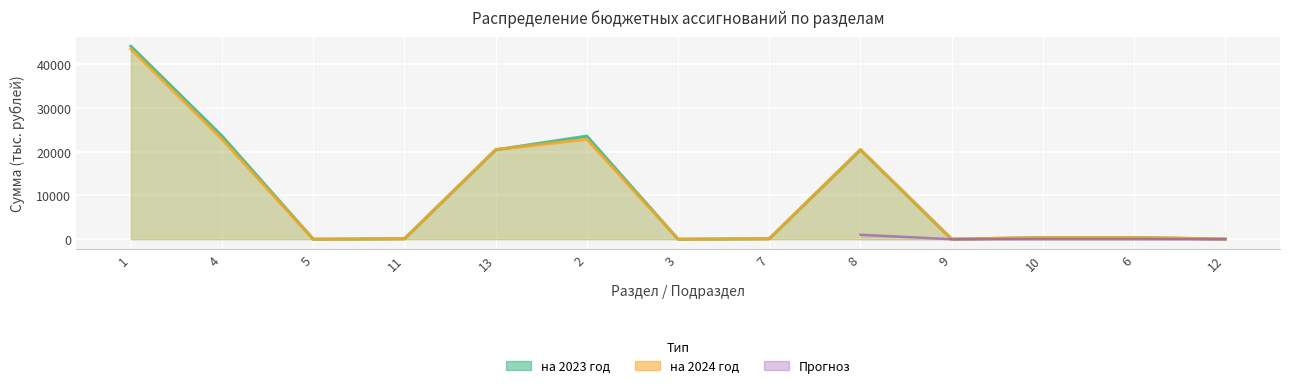

Is it true that на 2024 год equals 20500.2 at 8?

True